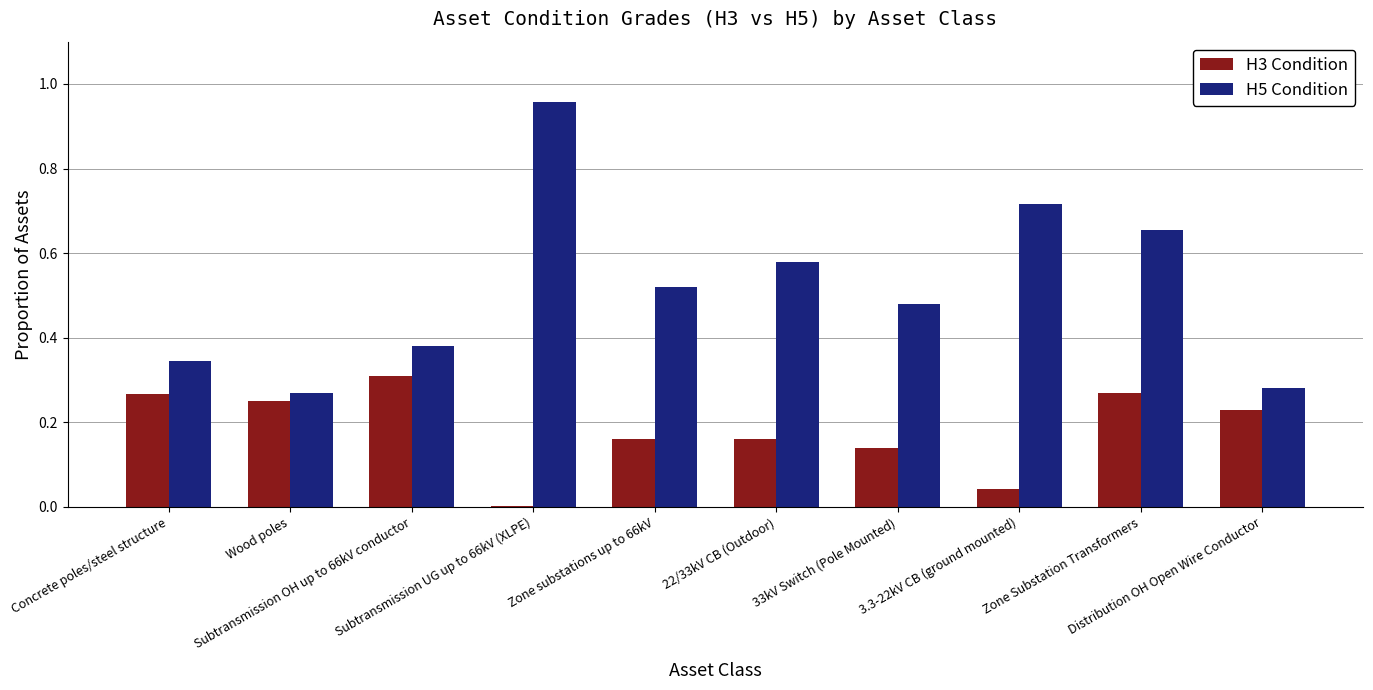

True or false: H5 Condition has a value of 0.2 at Subtransmission UG up to 66kV (XLPE).

False